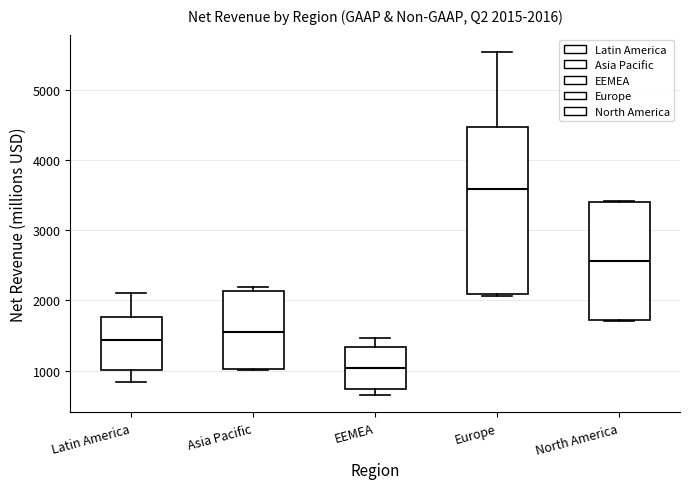

Which box's median line is the highest?

Europe